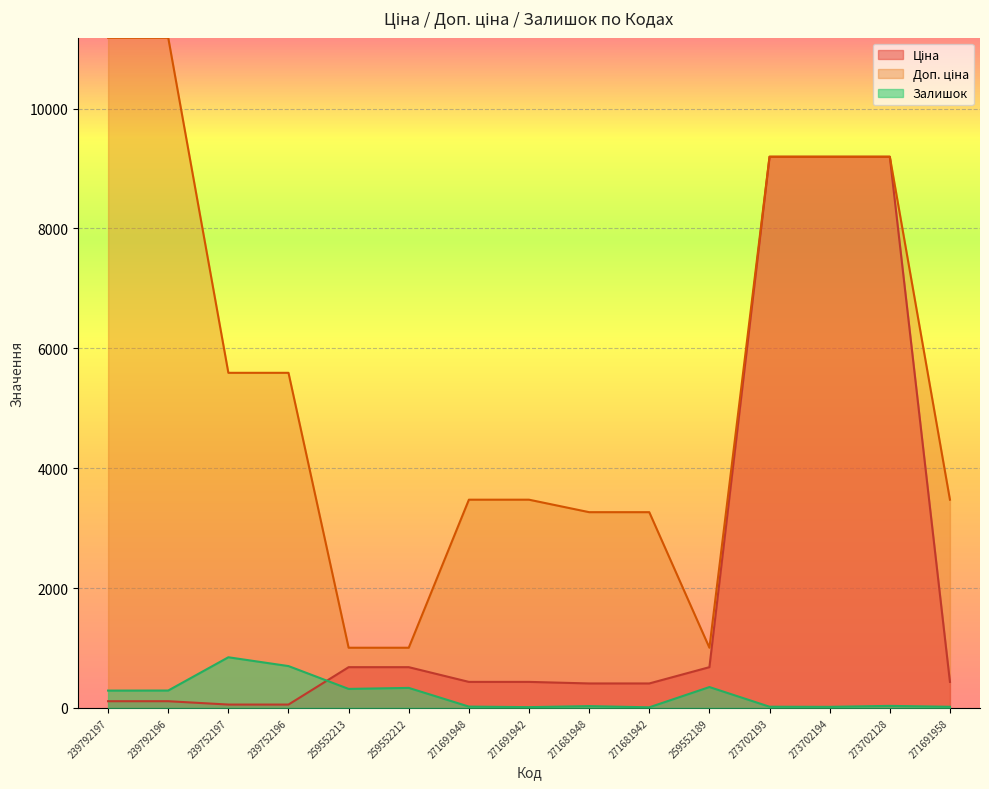

True or false: Залишок has a value of 9.7 at 271691948.

False